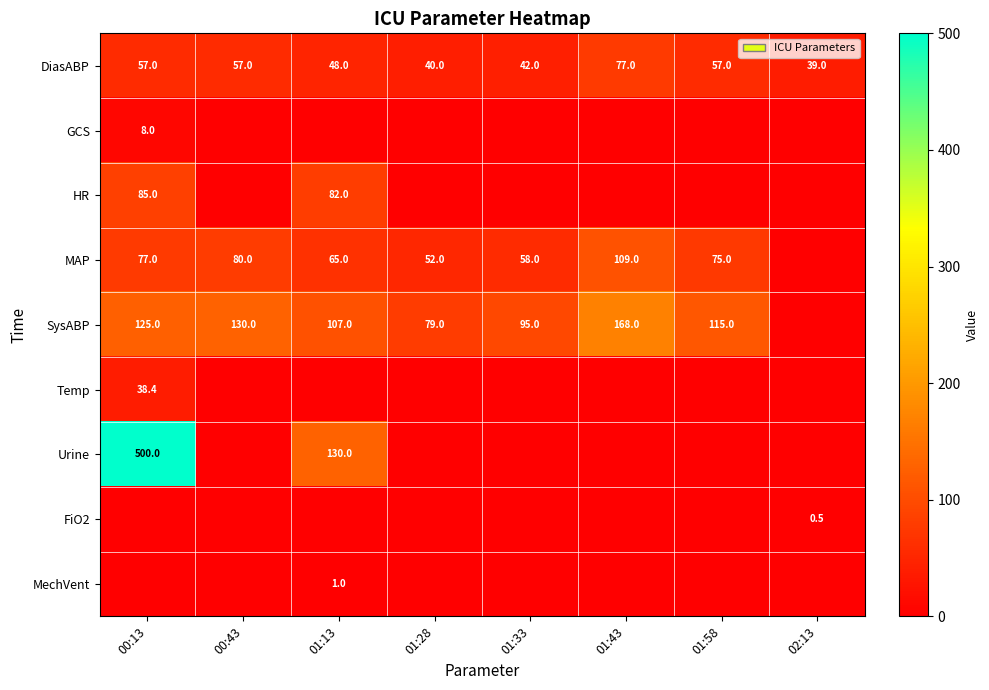

True or false: MechVent has a value of 1.0 at 01:13.

True